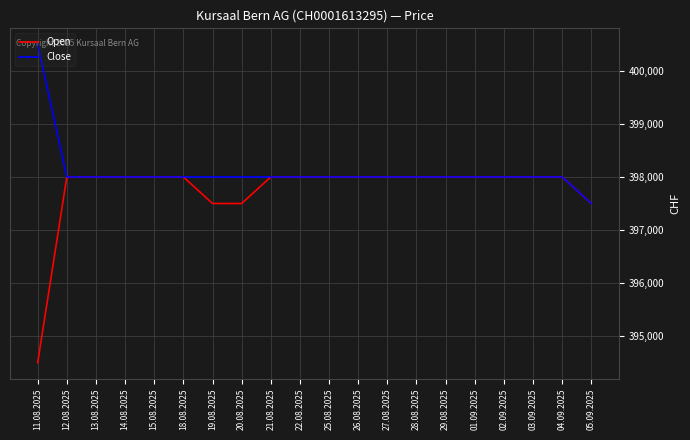

Rank the series by their average value, from lowest to highest.

Open, Close